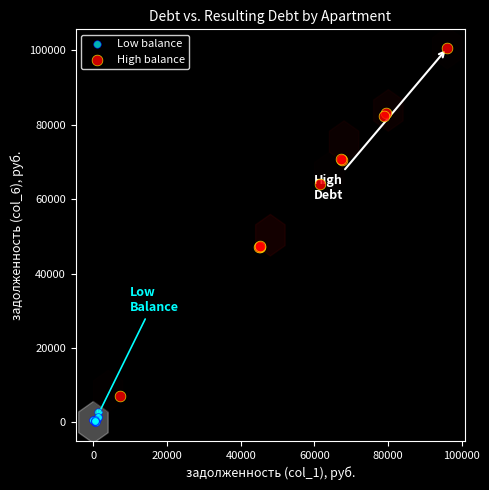

Which series has the largest Y range (max minus min)?

High balance